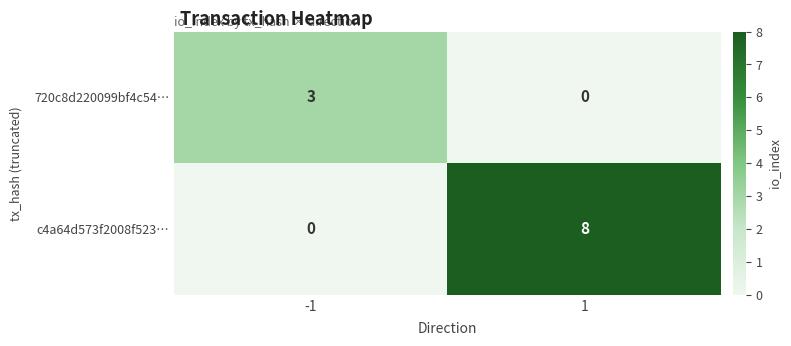

Rank the series by their maximum value, from lowest to highest.

720c8d220099bf4c54…, c4a64d573f2008f523…